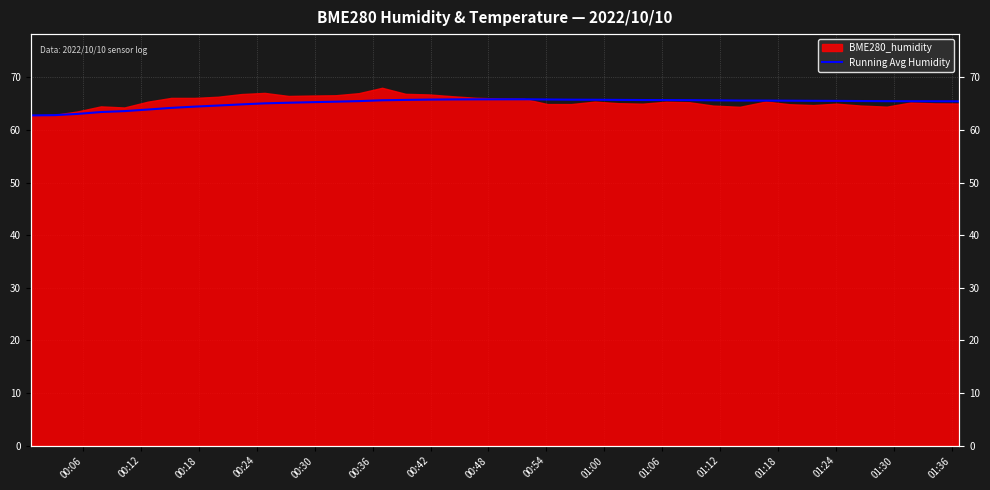

What is the approximate value at 01:00?

64.9